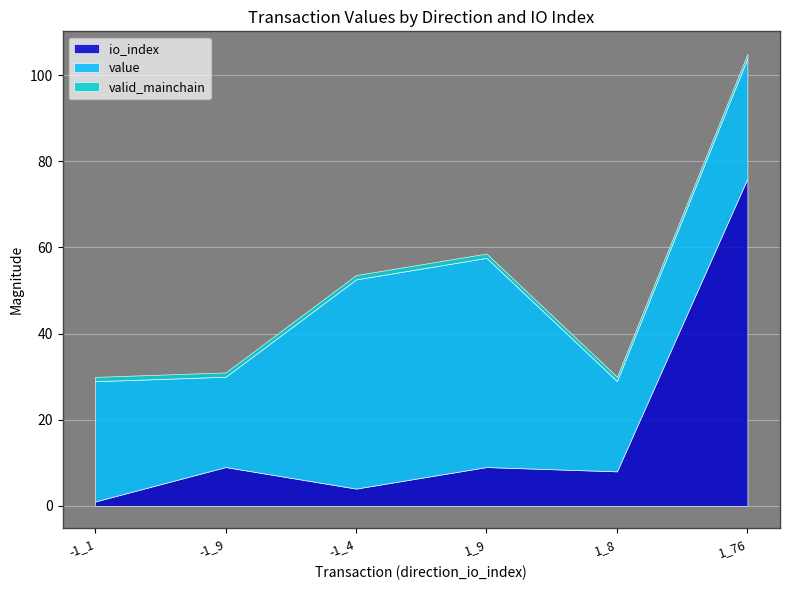

How many times do value and io_index cross each other?

1